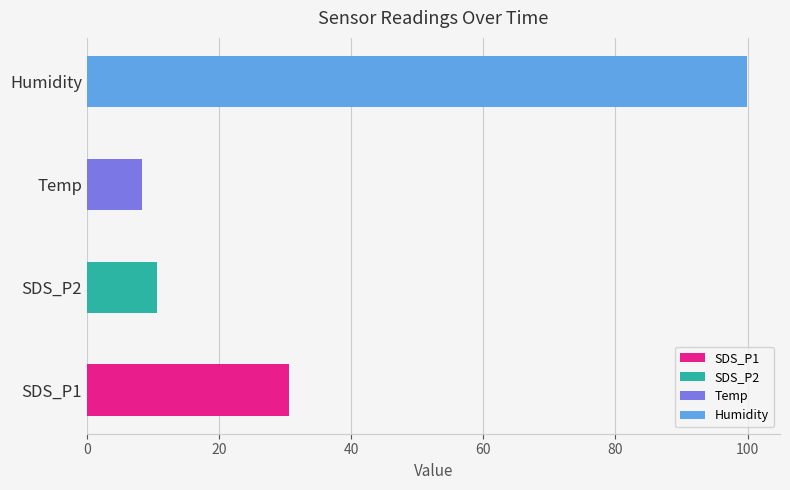

What is the average value of the SDS_P1 series?

30.6